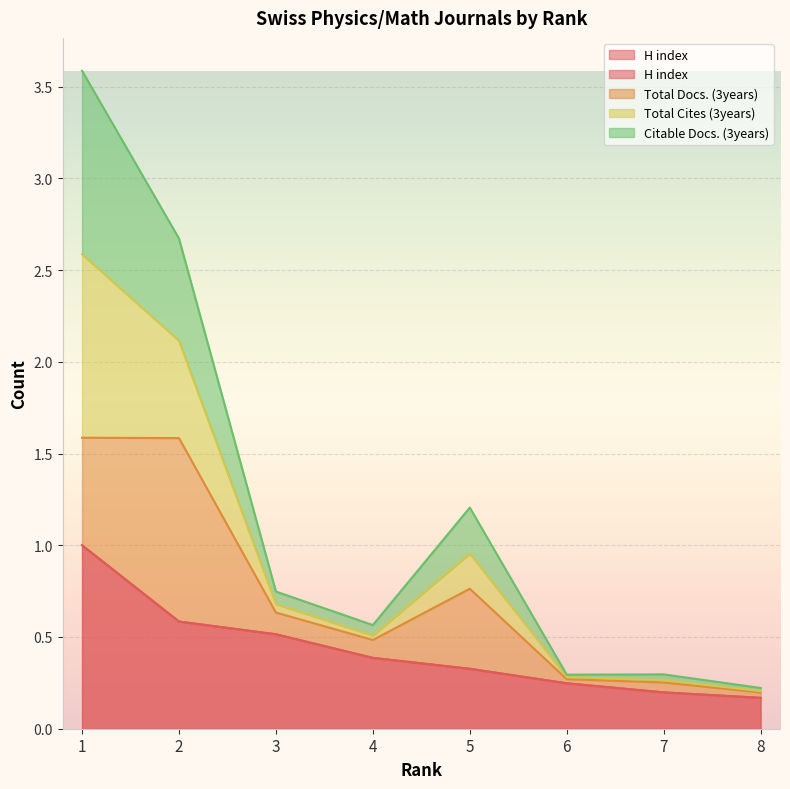

Which series changed the most between 5 and 6?

Total Cites (3years)